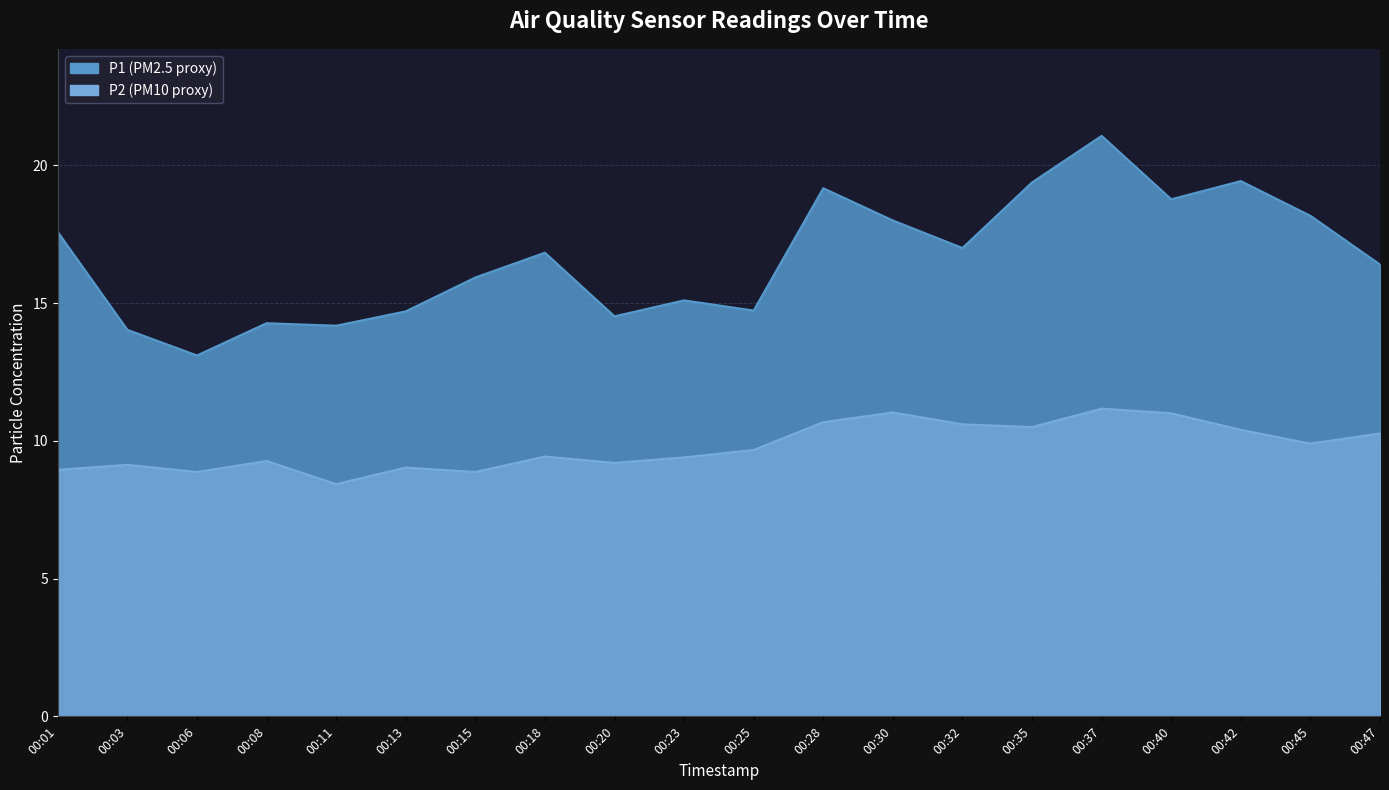

How many values in the P1 series exceed 16?

11